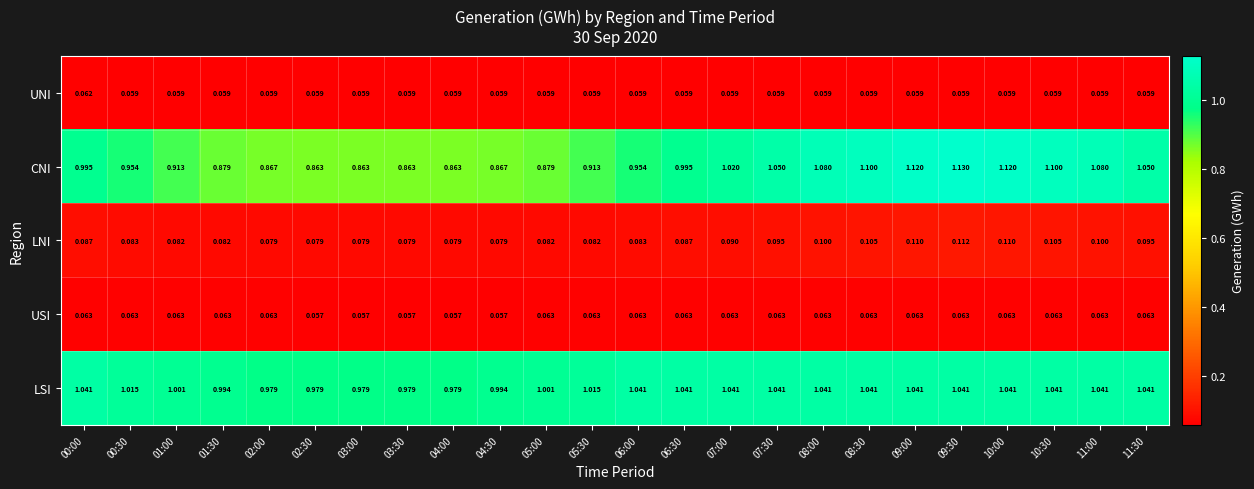

Rank the series by their maximum value, from lowest to highest.

UNI, USI, LNI, LSI, CNI